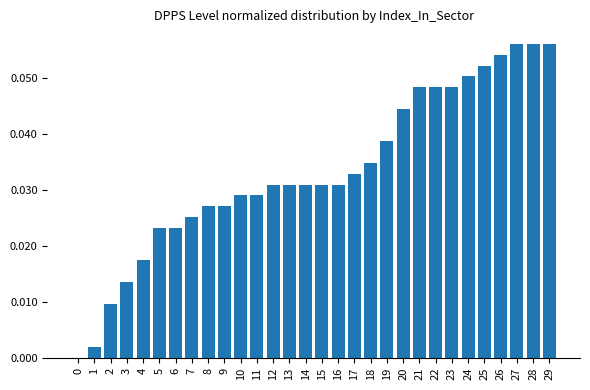

What is the sum of all values?

1.0